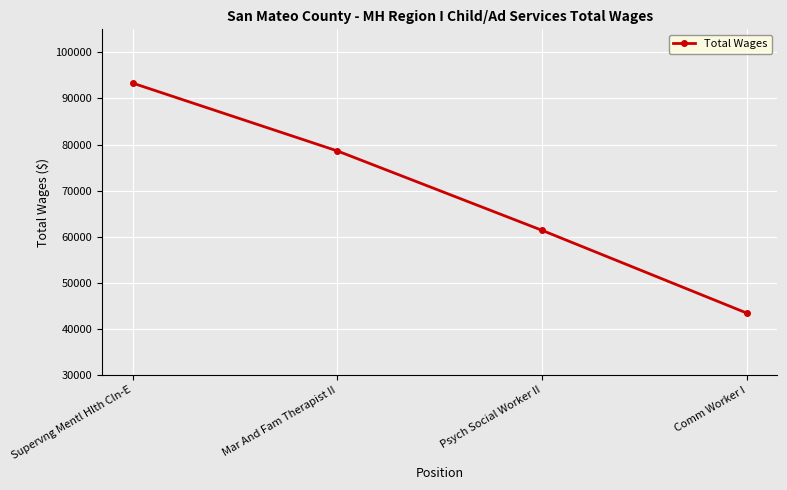

At which label is the value closest to 68397?

Psych Social Worker II